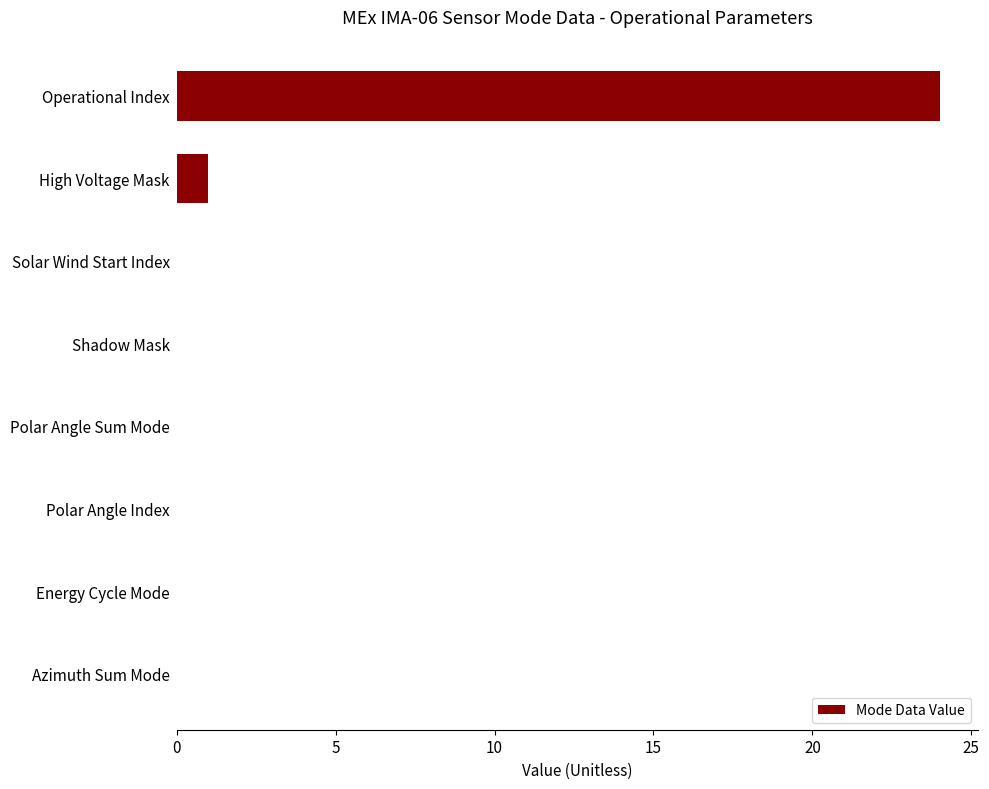

At which label is the value closest to 12?

High Voltage Mask